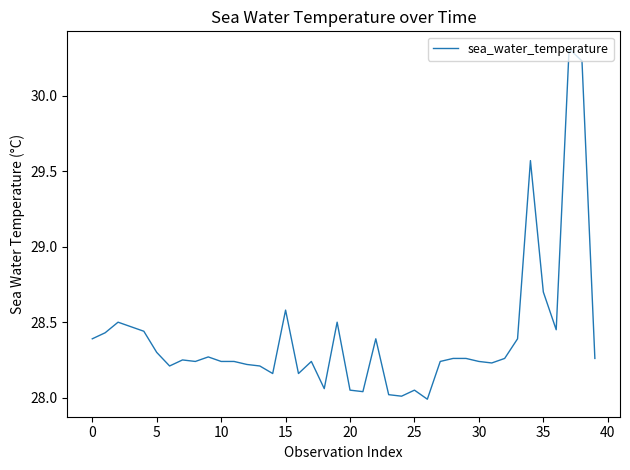

What is the difference between the maximum and minimum values?

2.3